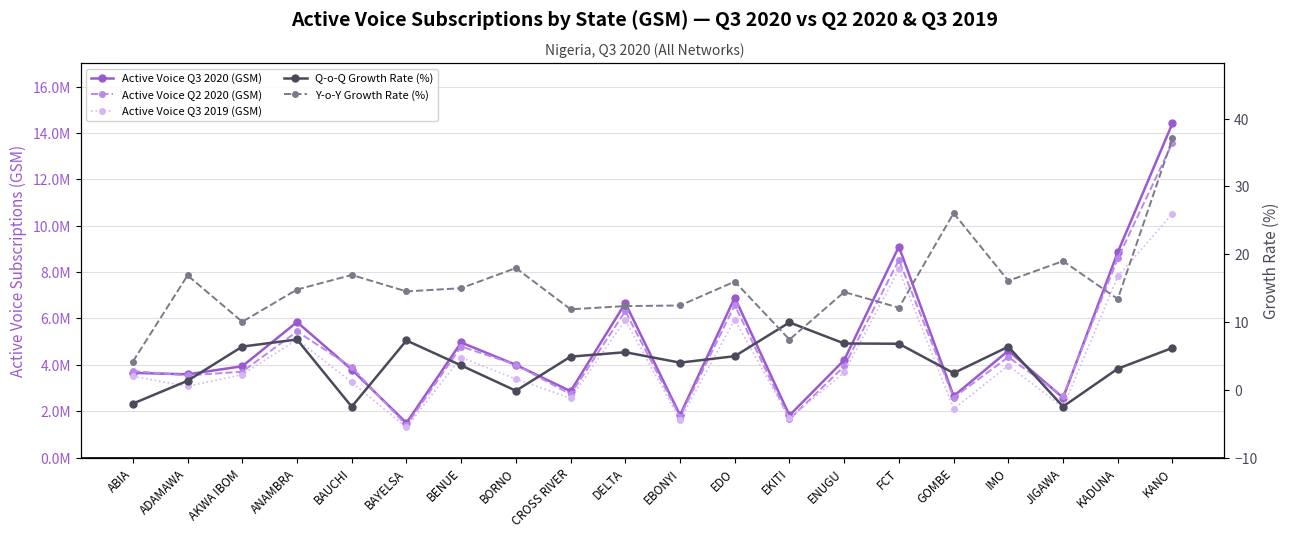

Does the chart display data point markers on the line(s)?

Yes